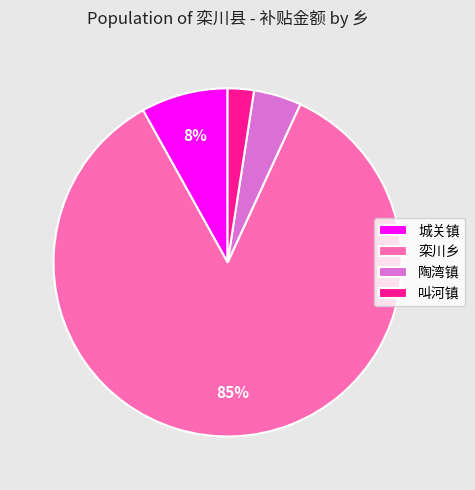

To the nearest percent, what is the average slice percentage?

25%